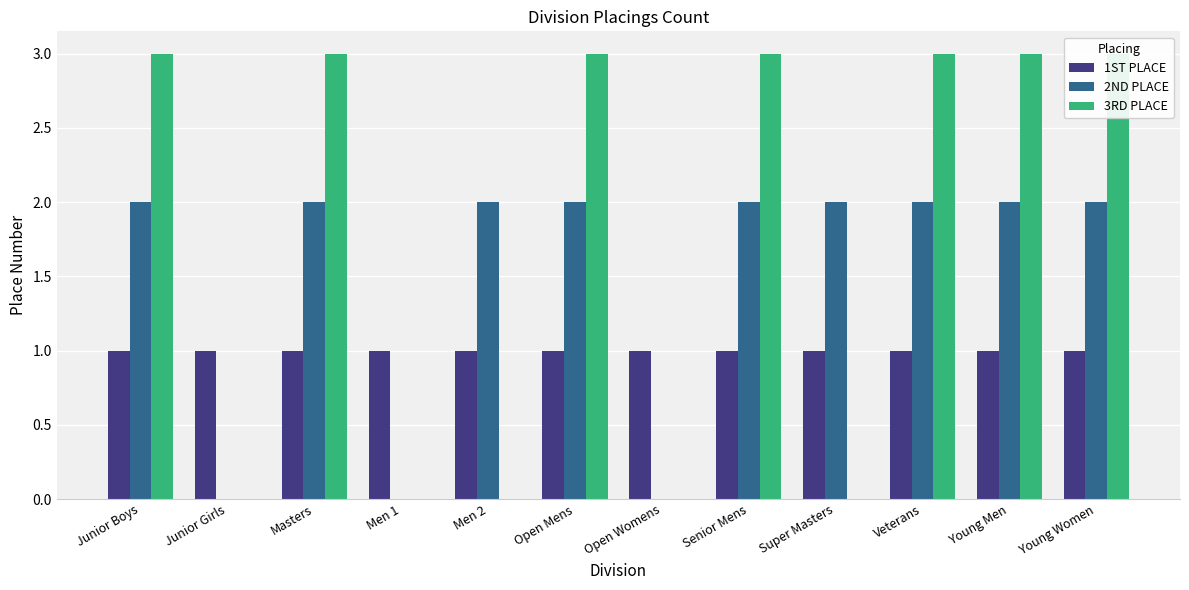

Reading left to right, what are all the values shown in this chart?

1ST PLACE: Junior Boys=1	Junior Girls=1	Masters=1	Men 1=1	Men 2=1	Open Mens=1	Open Womens=1	Senior Mens=1	Super Masters=1	Veterans=1	Young Men=1	Young Women=1
2ND PLACE: Junior Boys=2	Junior Girls=0	Masters=2	Men 1=0	Men 2=2	Open Mens=2	Open Womens=0	Senior Mens=2	Super Masters=2	Veterans=2	Young Men=2	Young Women=2
3RD PLACE: Junior Boys=3	Junior Girls=0	Masters=3	Men 1=0	Men 2=0	Open Mens=3	Open Womens=0	Senior Mens=3	Super Masters=0	Veterans=3	Young Men=3	Young Women=3